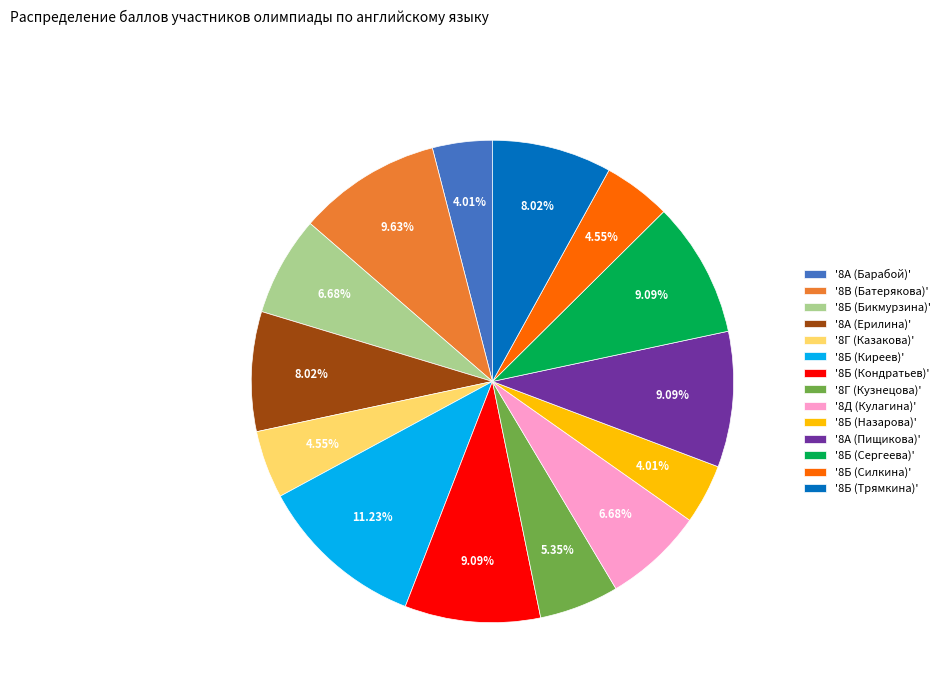

Is the sum of '8Б (Бикмурзина)' and '8Б (Сергеева)' greater than half?

No